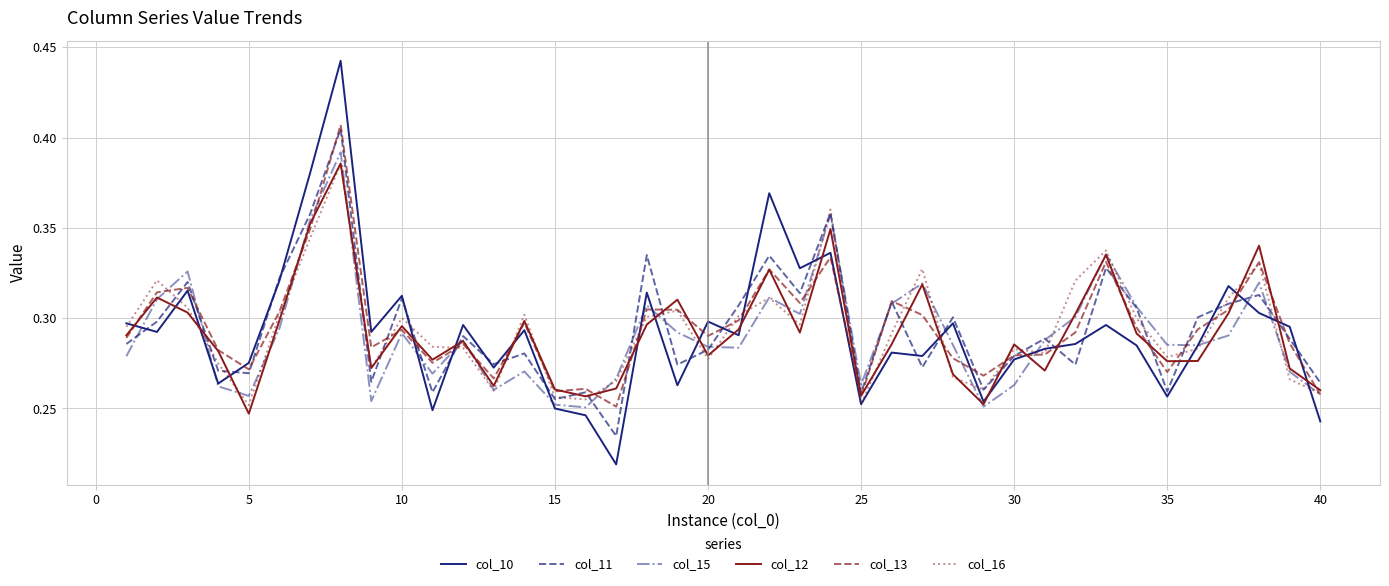

Which series has the widest spread of values?

col_10